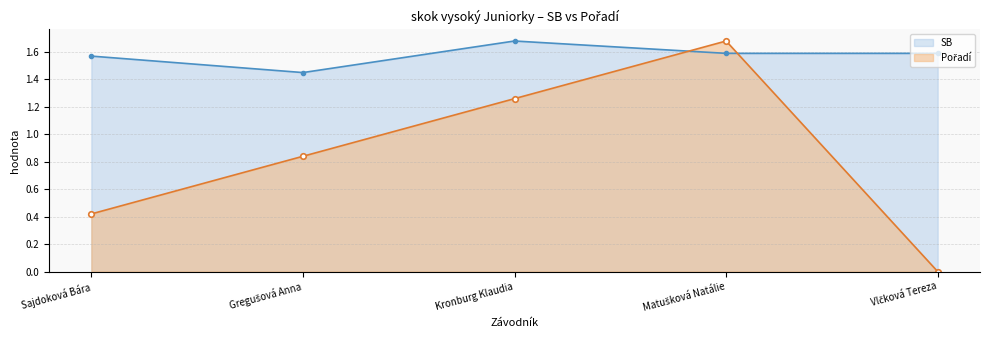

Reading left to right, transcribe all the data shown in this chart.

SB: Sajdoková Bára=1.6	Gregušová Anna=1.4	Kronburg Klaudia=1.7	Matušková Natálie=1.6	Vlčková Tereza=1.6
Pořadí: Sajdoková Bára=0.4	Gregušová Anna=0.8	Kronburg Klaudia=1.3	Matušková Natálie=1.7	Vlčková Tereza=0.0